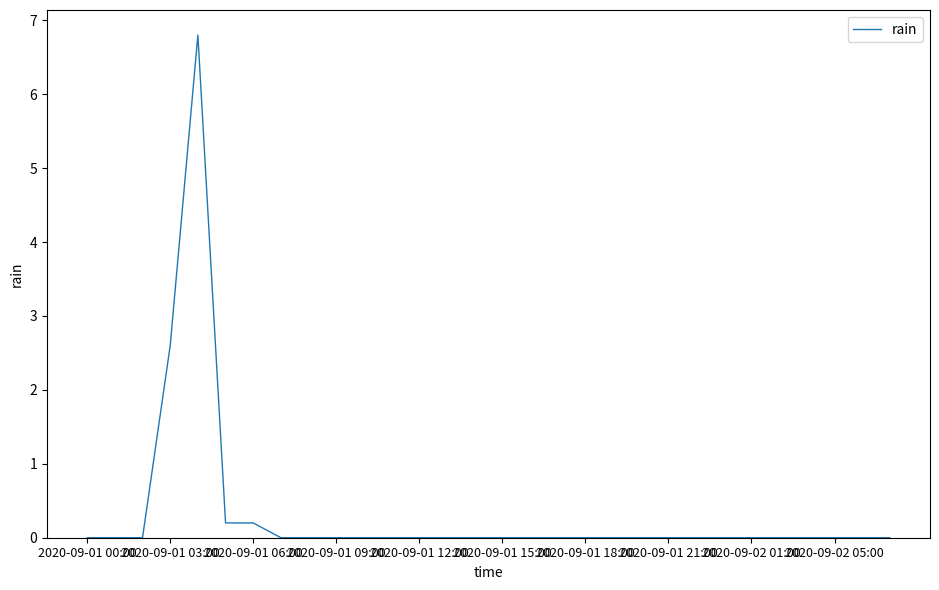

Does the chart have visible grid lines?

No